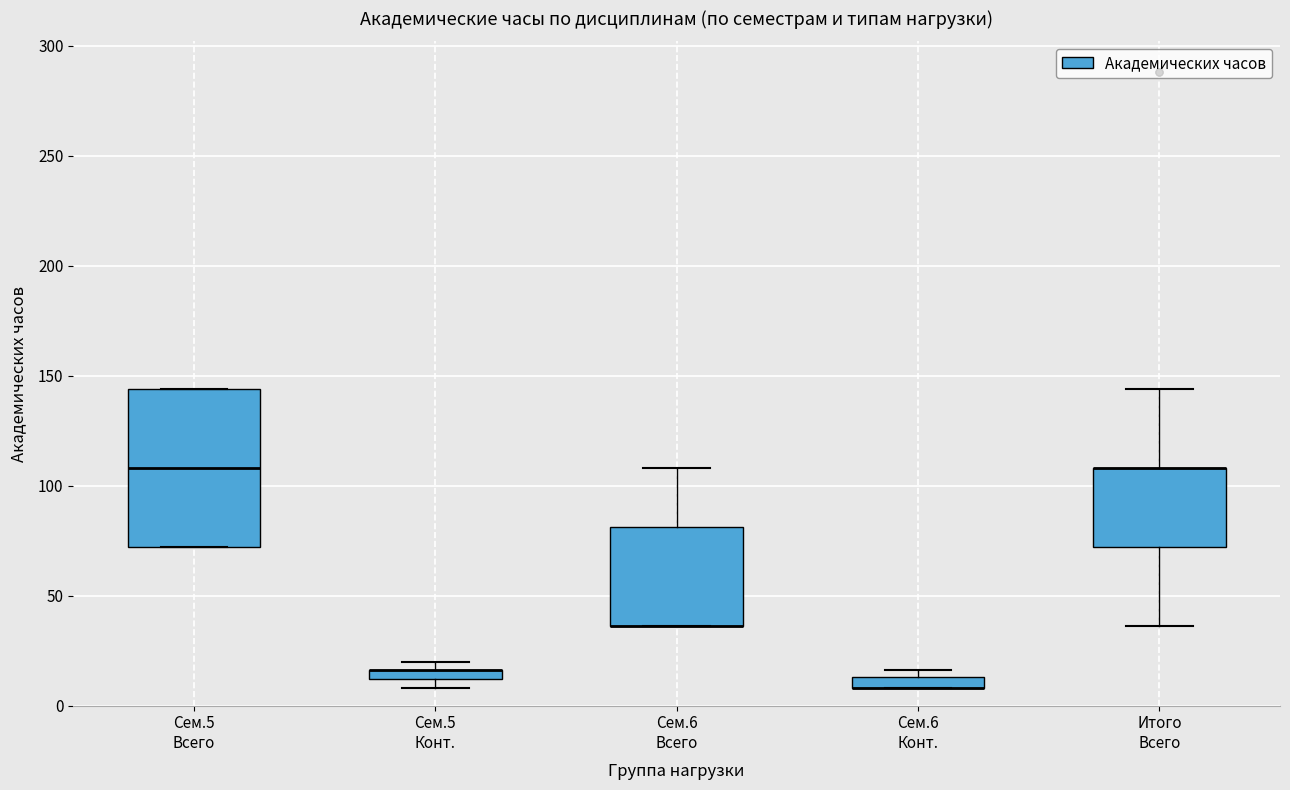

Which box is the tallest, from its lower edge to its upper edge?

Сем.5 Всего